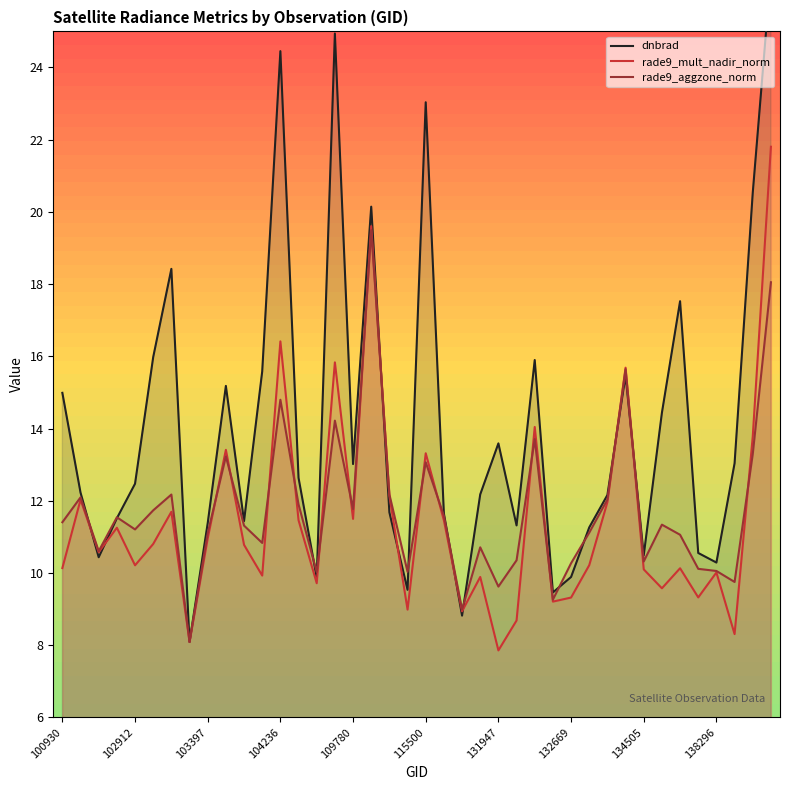

Which series has the widest spread of values?

dnbrad